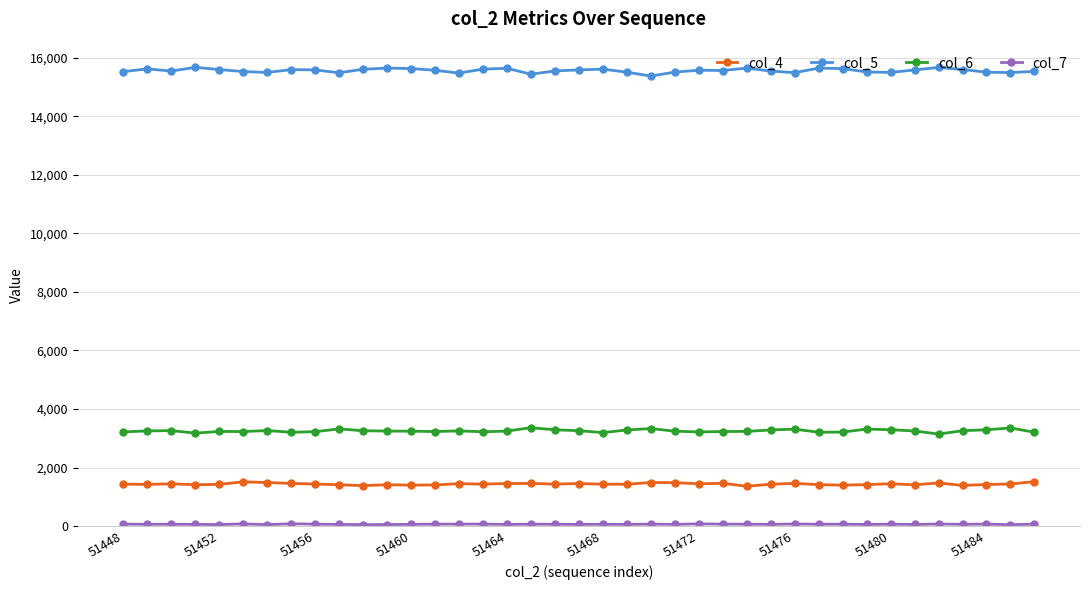

True or false: col_6 and col_4 intersect in this chart.

False